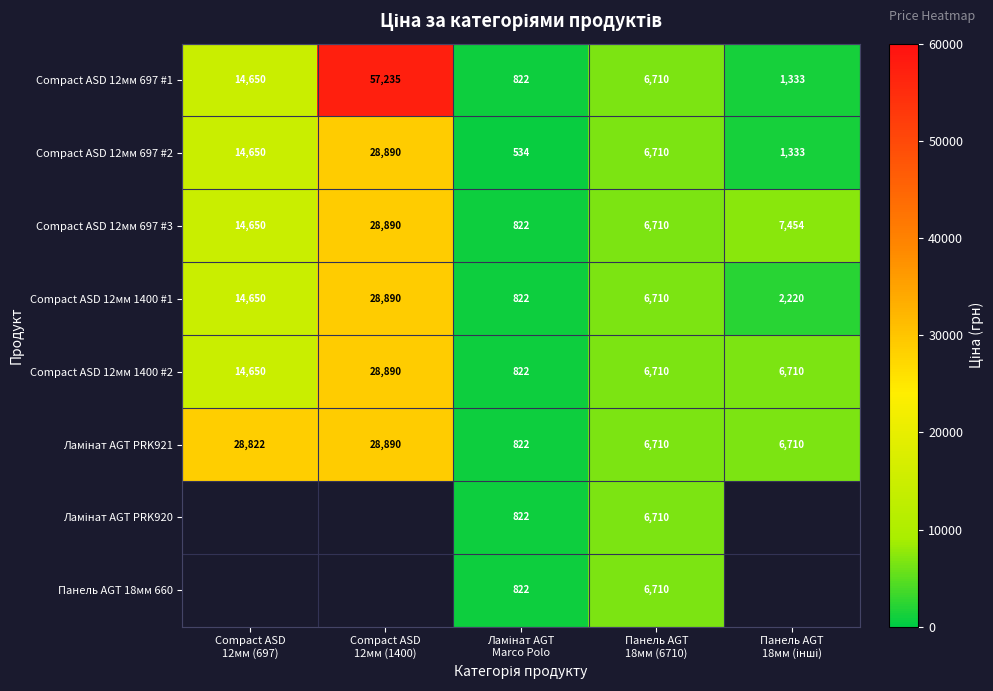

What is the average value of the Compact ASD 12мм 1400 #1 series?

10658